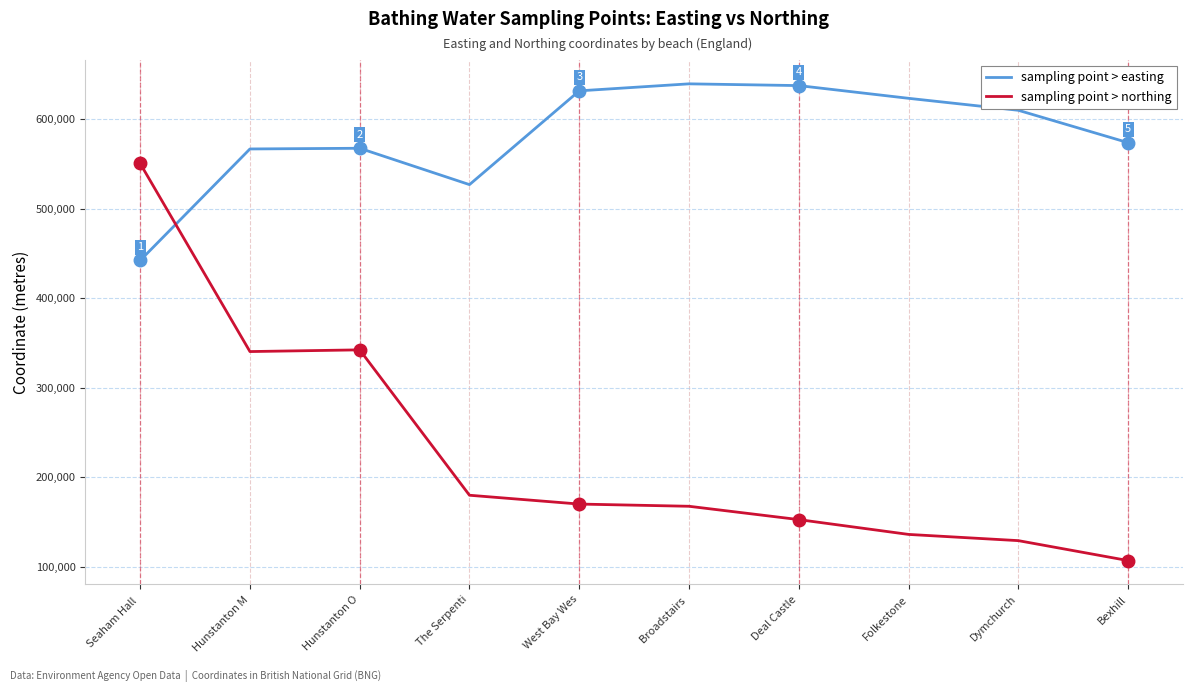

At how many categories does at least one series exceed 292445?

10